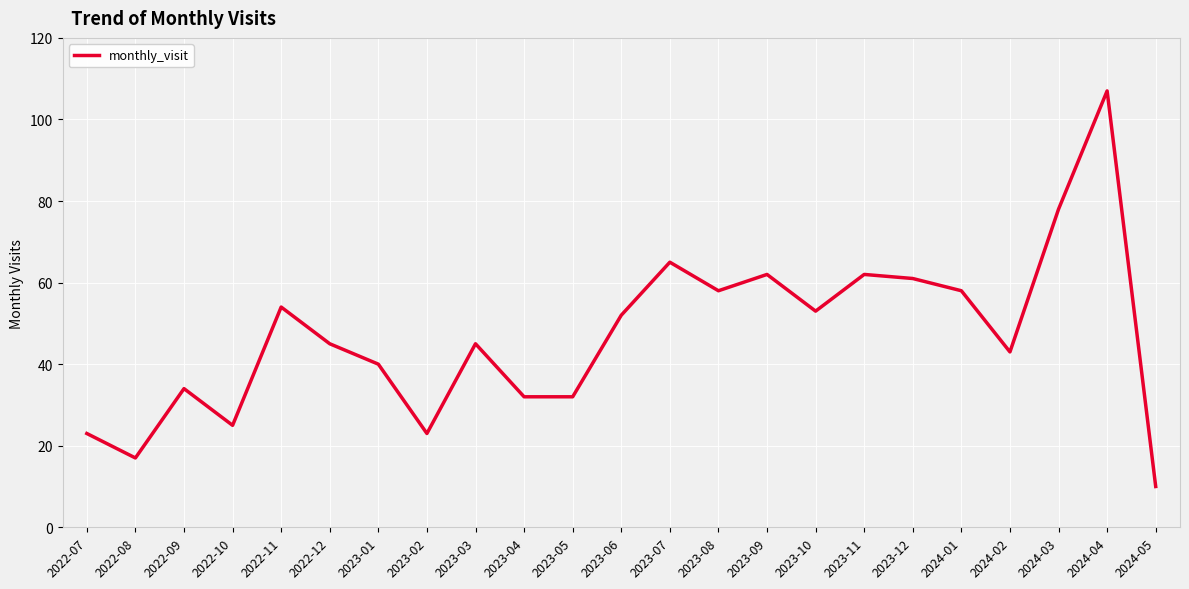

What position from the left is 2023-11?

17